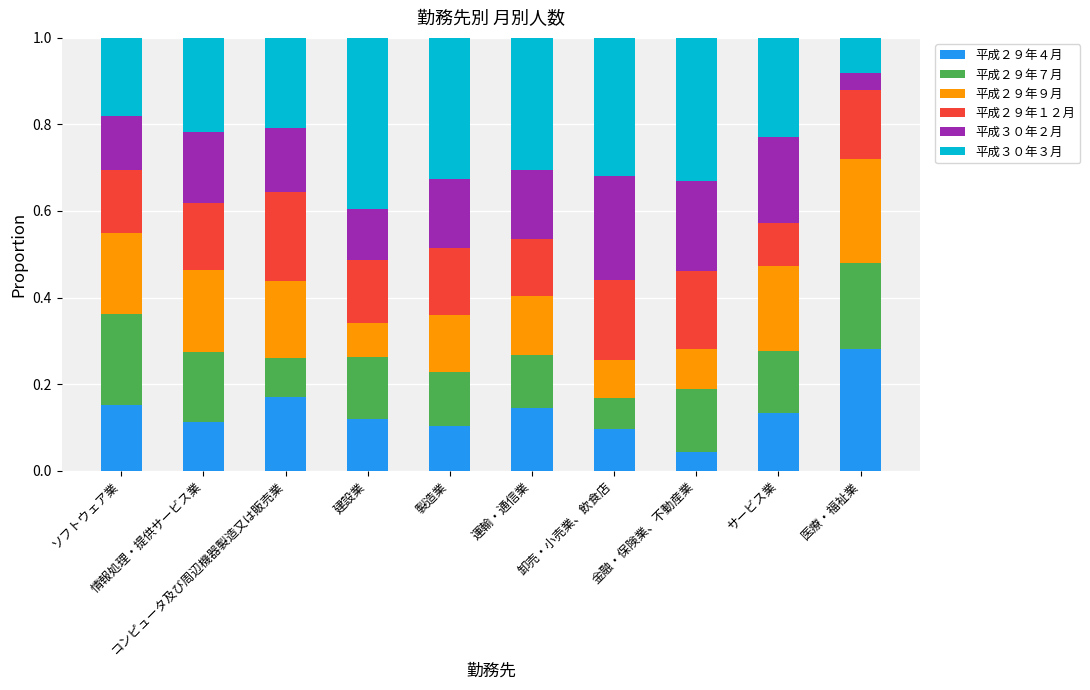

What is the value of the 平成２９年４月 bar at the 7th from the left?

0.1